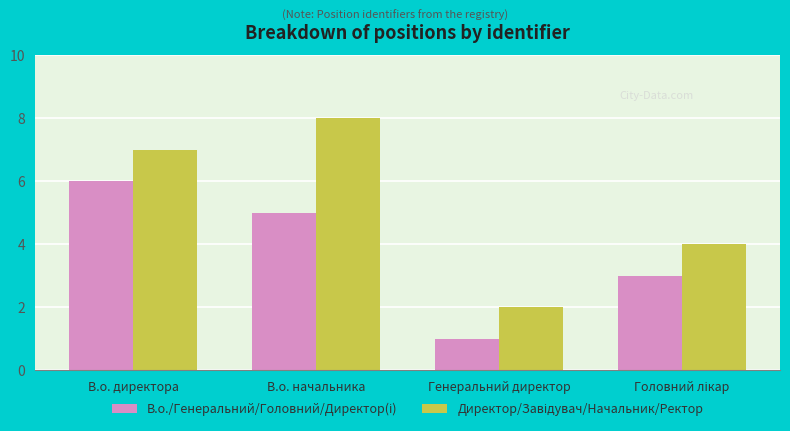

Which category has the lowest value across all series?

Генеральний директор